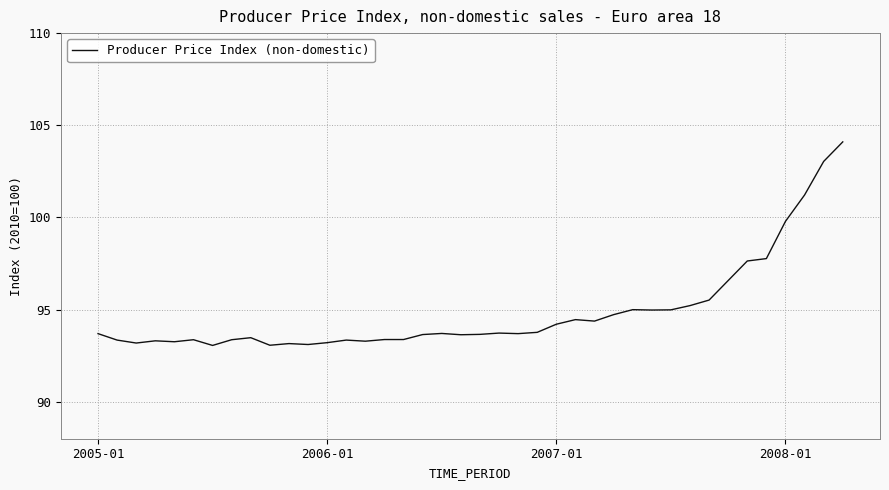

What is the difference between the maximum and minimum values?

11.0